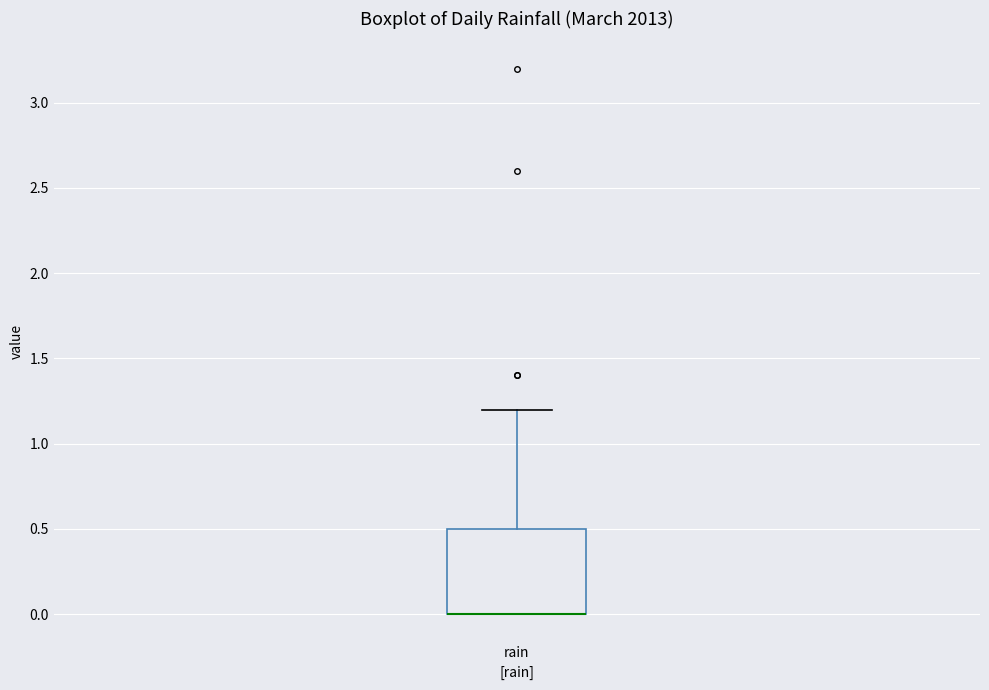

Where is the upper edge of the box for rain on the y-axis? The values are not printed on the chart, so give them approximately, as read against the axis.

0.5